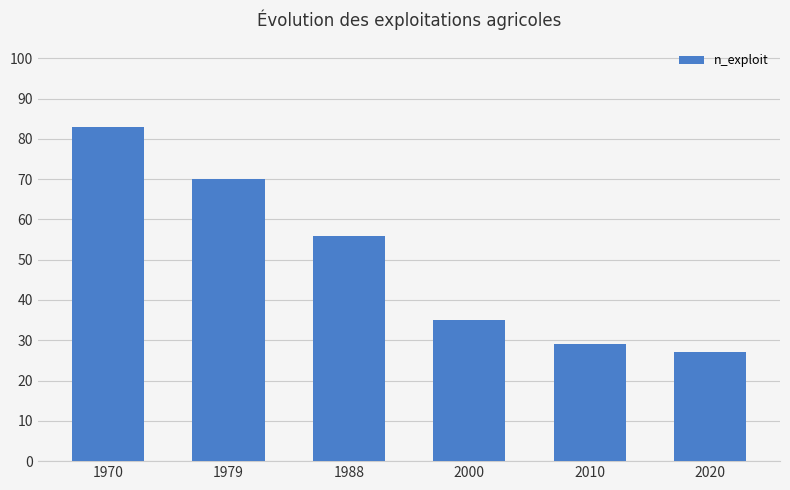

How many values are below 56?

3